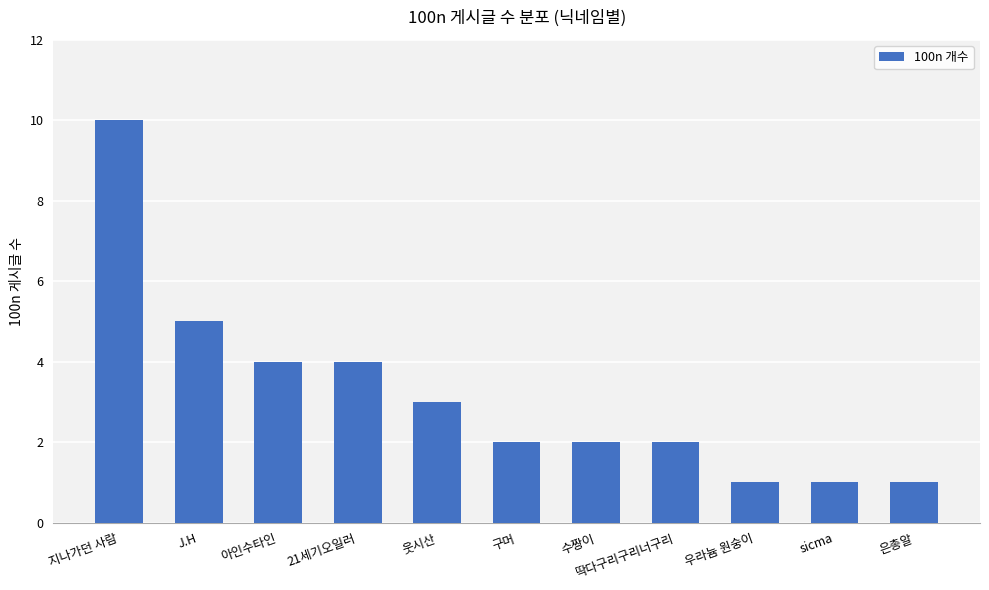

At which category does the chart reach its peak across all series?

지나가던 사람